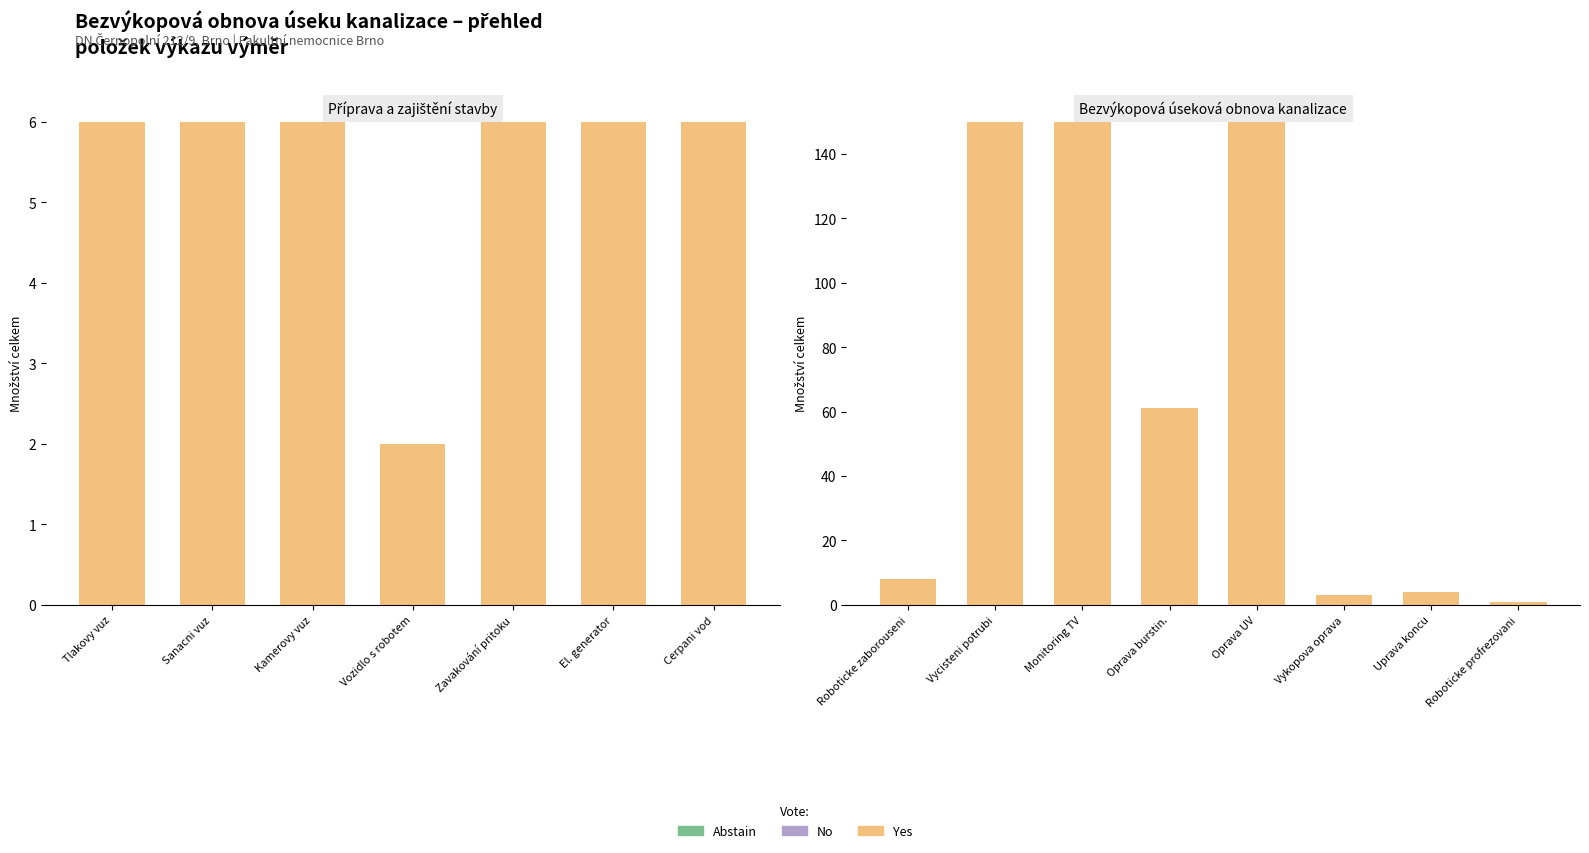

Does the chart contain any negative values?

No